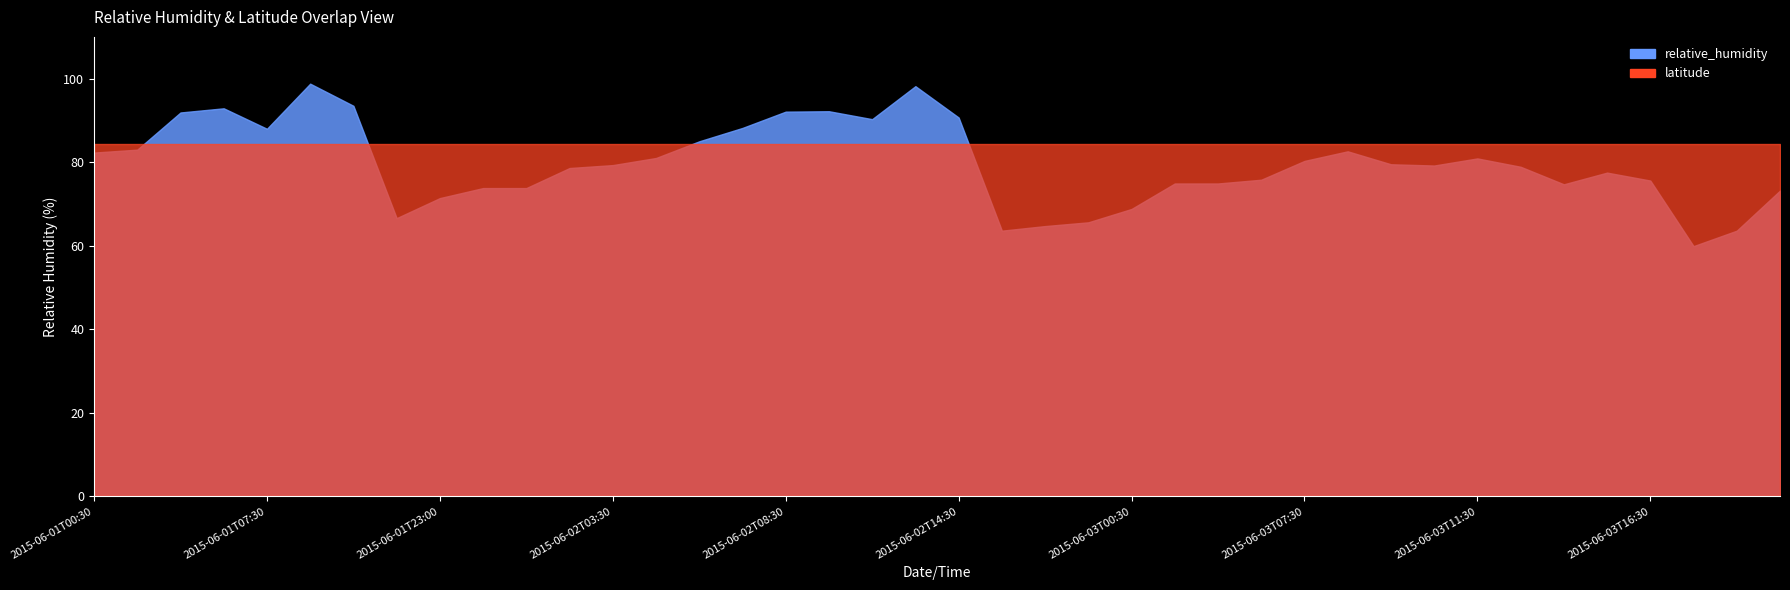

True or false: relative_humidity and latitude intersect in this chart.

False